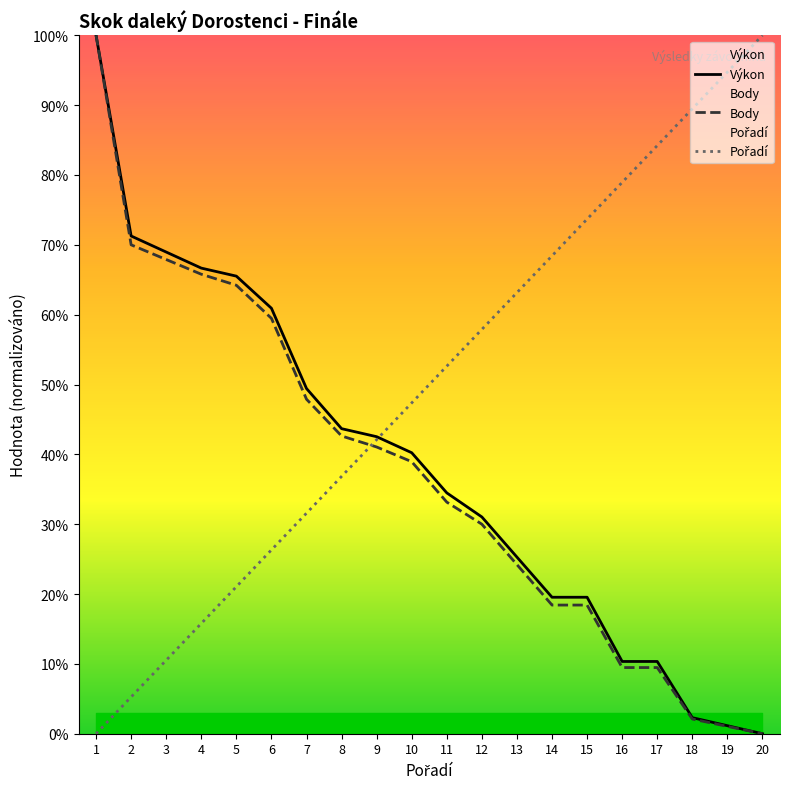

After their last crossing, which series has the higher values: Pořadí or Body?

Pořadí